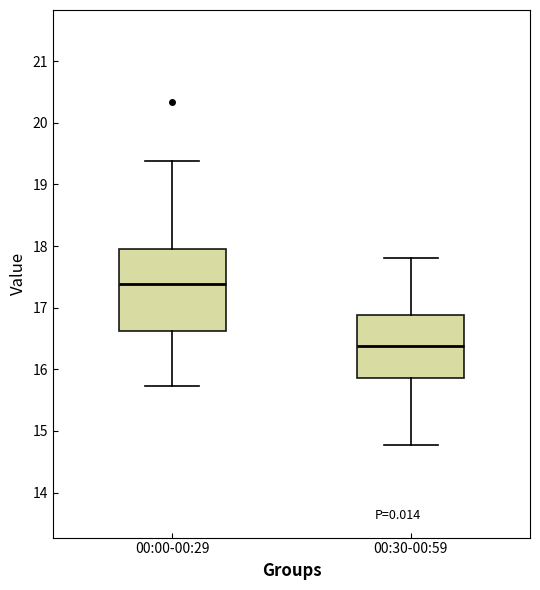

Comparing the boxes themselves (not the whiskers), which one is the tallest?

00:00-00:29